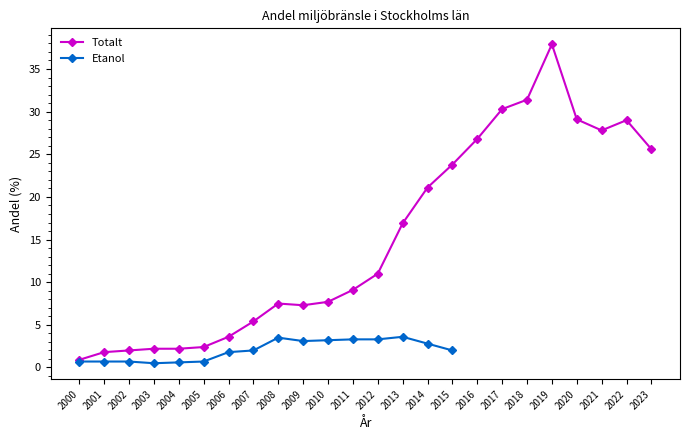

What is the maximum value shown in the chart?

37.9